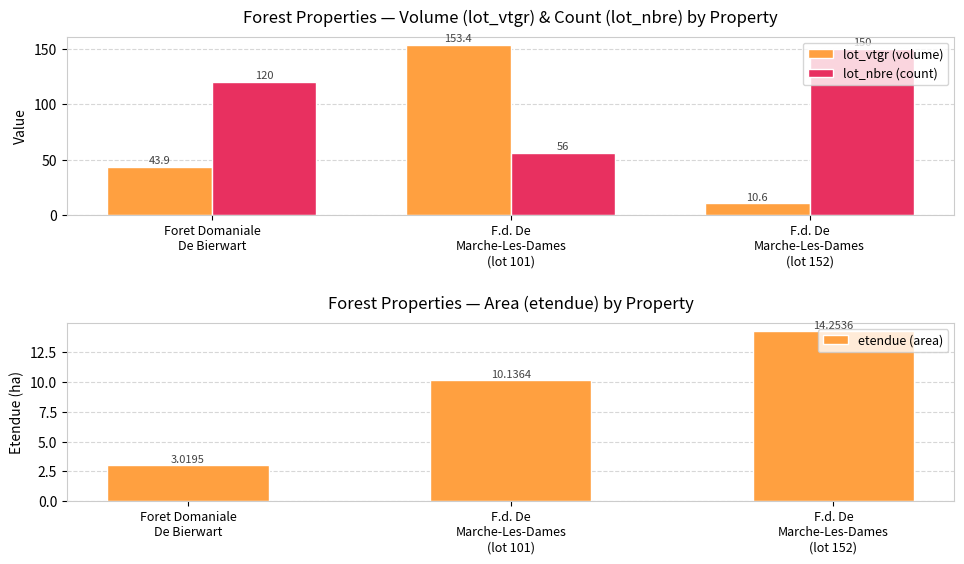

Is the value of lot_vtgr (volume) at F.d. De
Marche-Les-Dames
(lot 152) greater than the value of lot_nbre (count) at F.d. De
Marche-Les-Dames
(lot 152)?

No